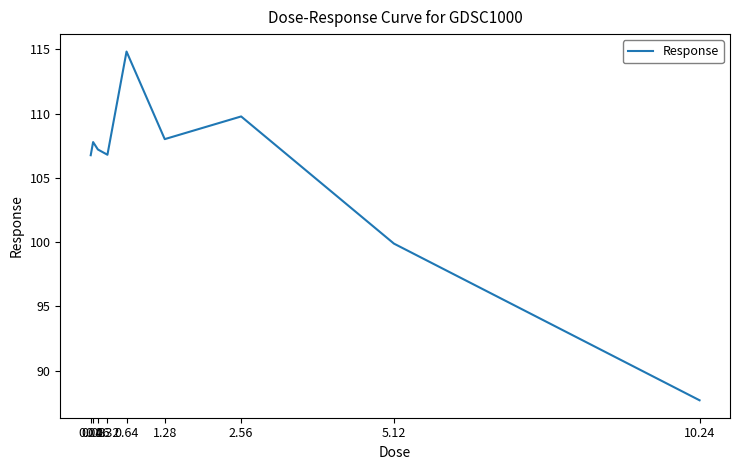

Read the value at 0.64.

114.8